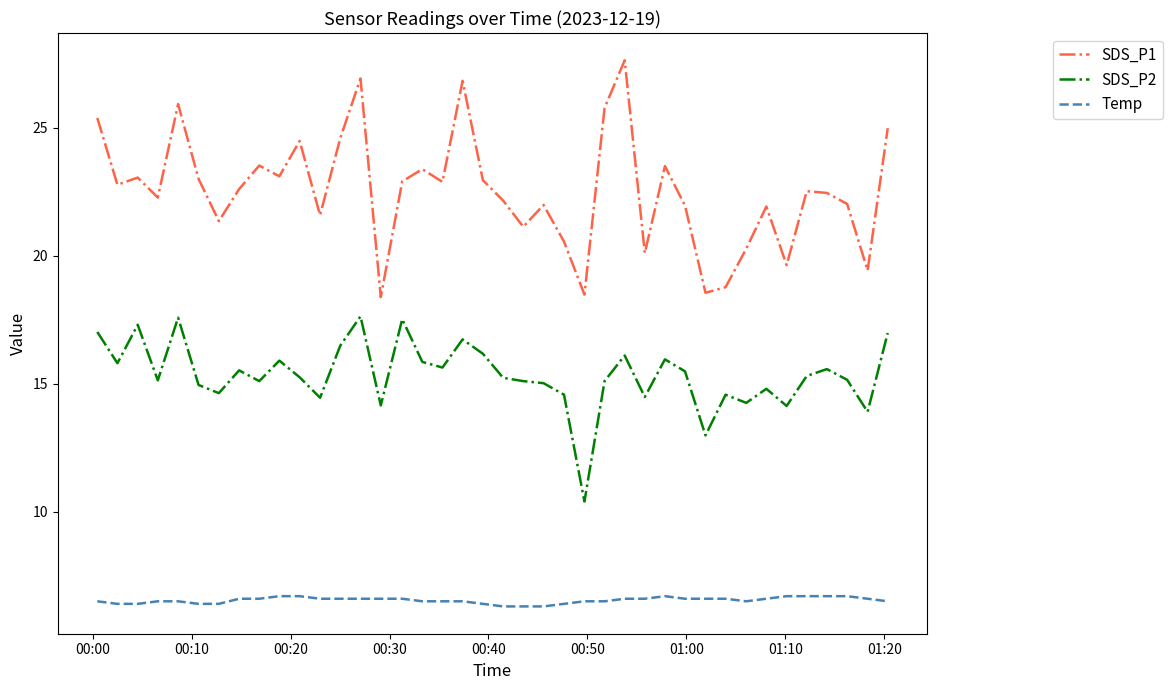

Which series has the widest spread of values?

SDS_P1